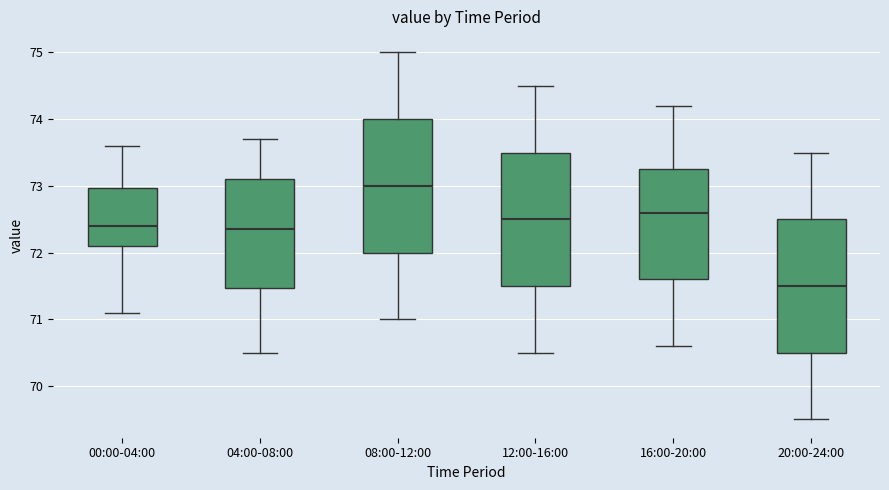

Where is the upper edge of the box for 08:00-12:00 on the y-axis? The values are not printed on the chart, so give them approximately, as read against the axis.

74.0